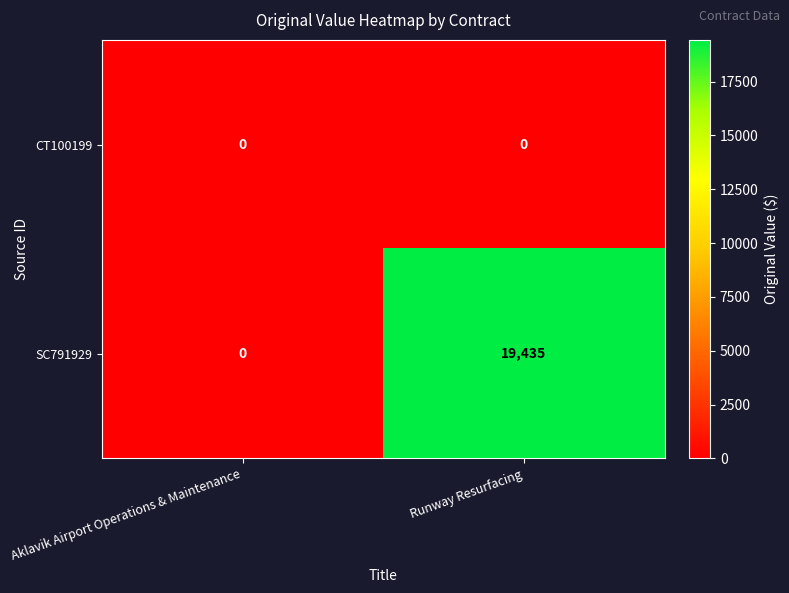

What is the spread (max minus min) of values at Runway Resurfacing?

19435